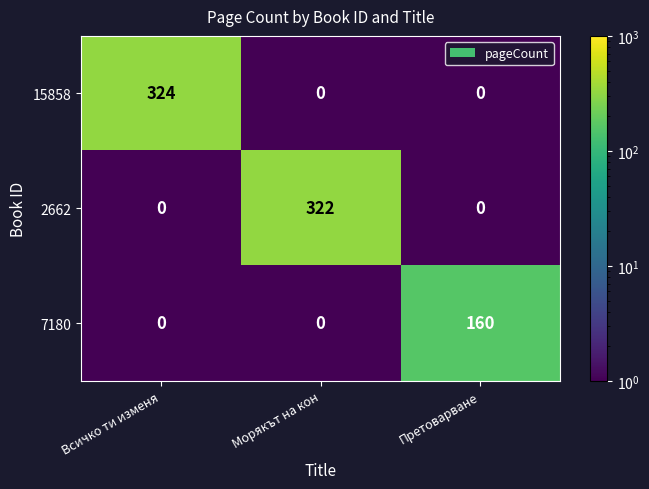

Which series changed the most between Морякът на кон and Претоварване?

2662